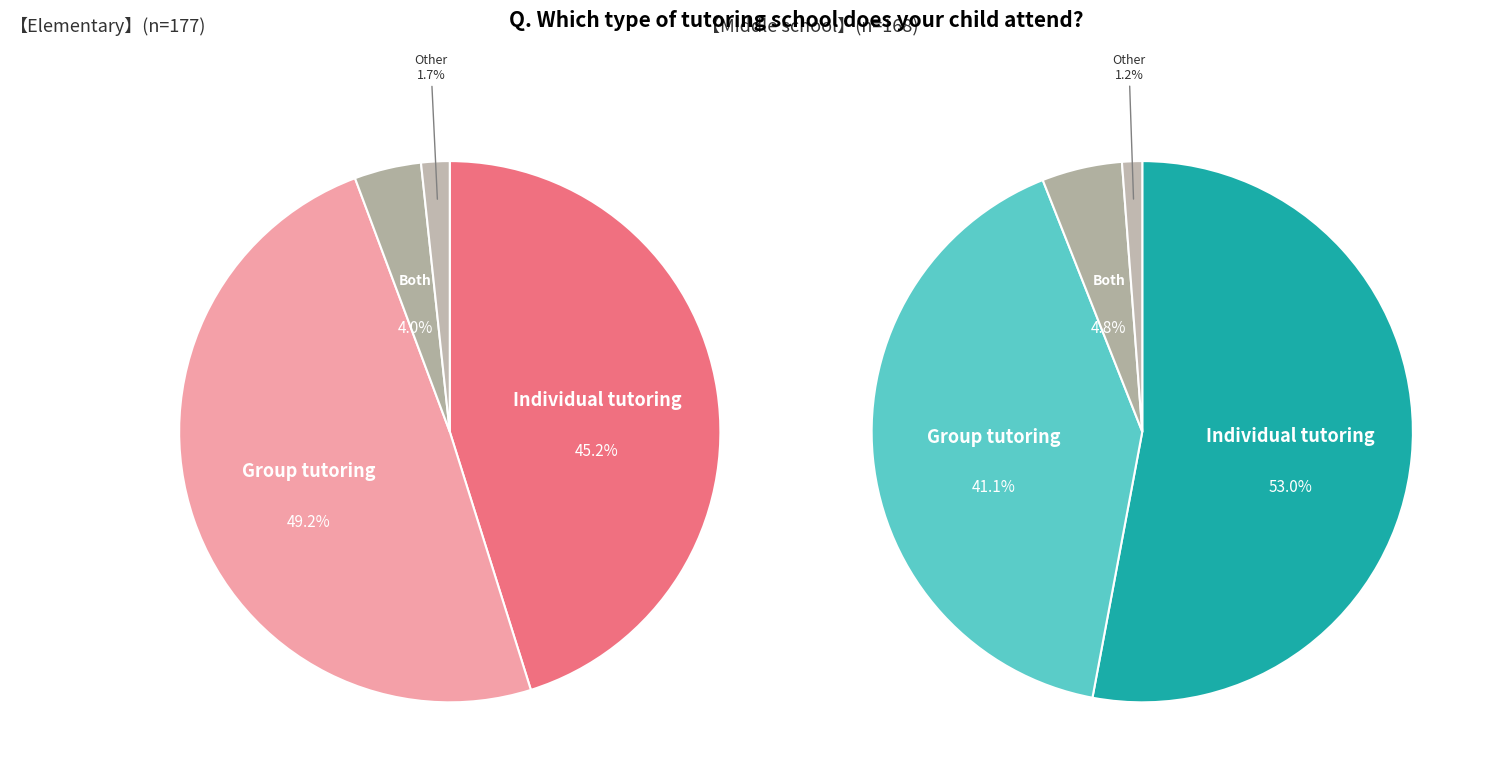

Does any single category account for the majority?

No